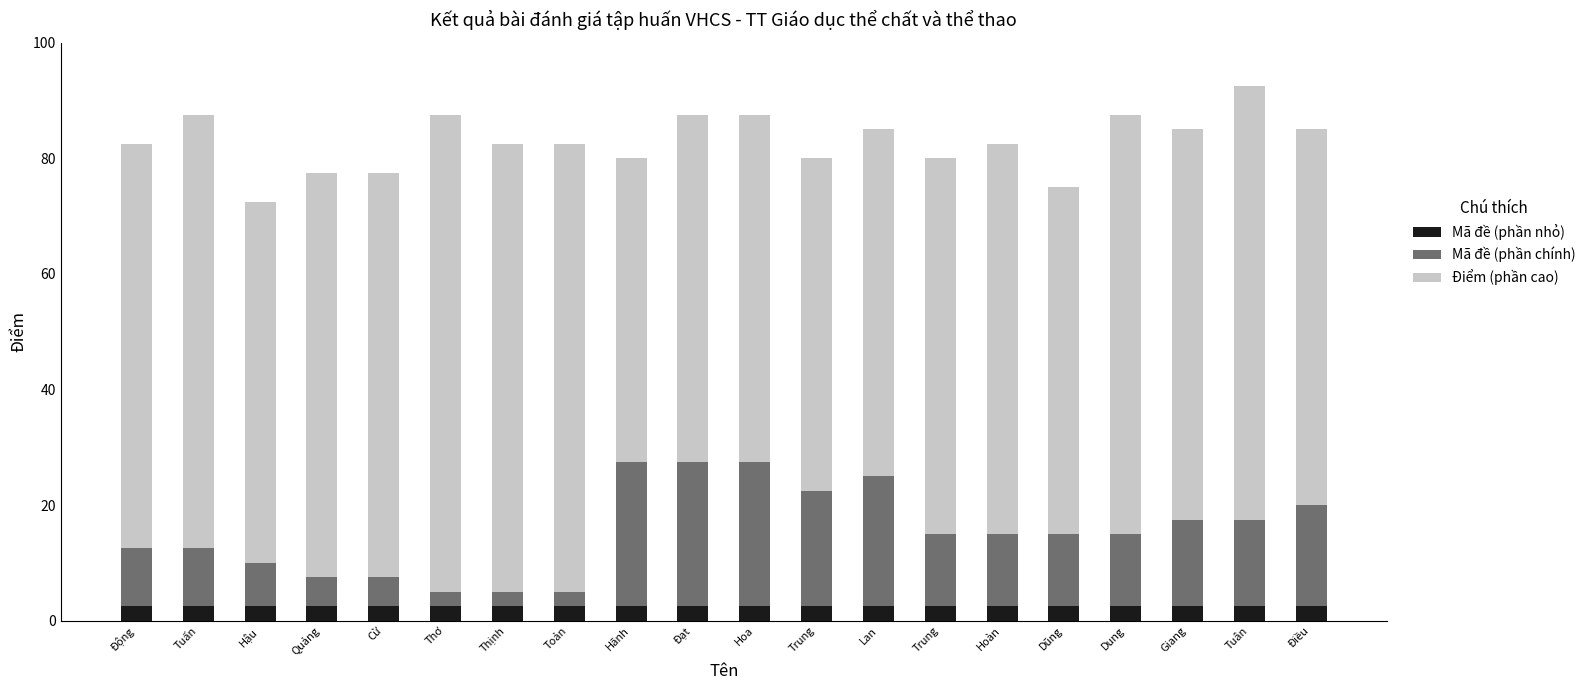

How many categories are shown in the chart?

20